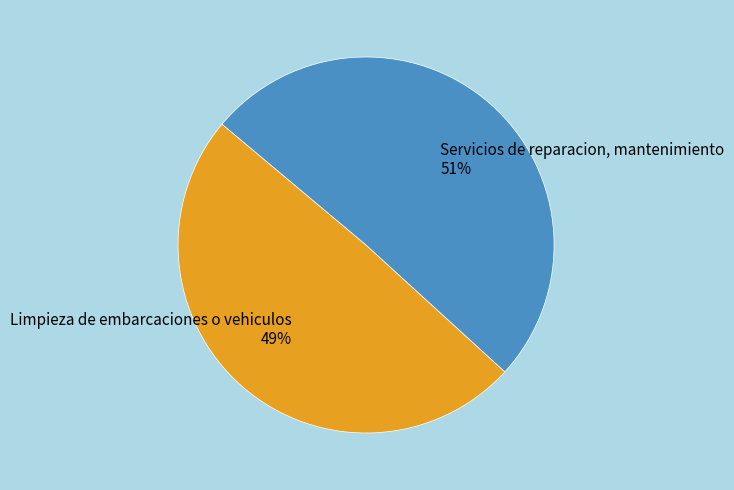

Is the sum of Servicios de reparacion, mantenimiento and Limpieza de embarcaciones o vehiculos greater than half?

Yes